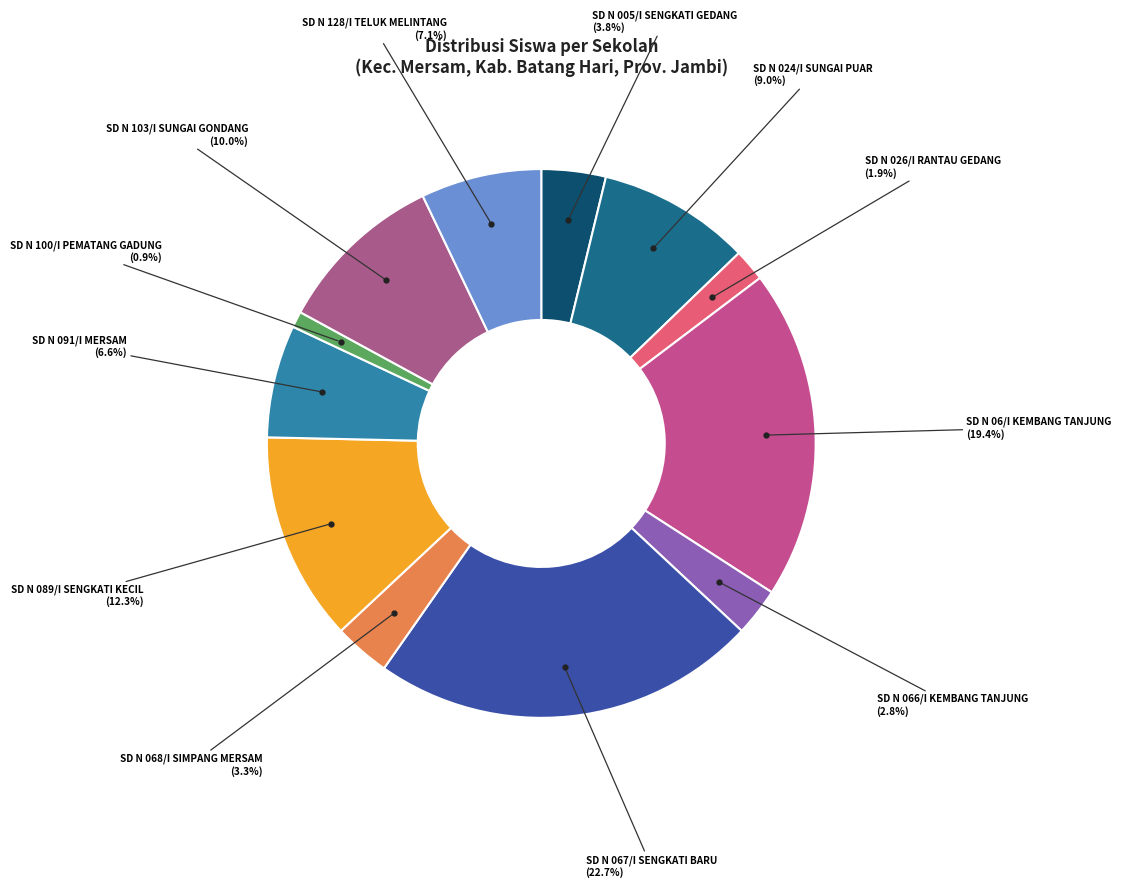

Rank the categories by value from highest to lowest.

SD NEGERI 067/I SENGKATI BARU, SD NEGERI 06/I KEMBANG TANJUNG, SD NEGERI 089/I SENGKATI KECIL, SD NEGERI 103/I SUNGAI GONDANG, SD NEGERI 024I SUNGAI PUAR, SD NEGERI 128/I TELUK MELINTANG, SD NEGERI 091/I MERSAM, SD NEGERI 005/I SENGKATI GEDANG, SD NEGERI 068/I SIMPANG MERSAM, SD NEGERI 066/I KEMBANG TANJUNG, SD NEGERI 026/I RANTAU GEDANG, SD NEGERI 100/I PEMATANG GADUNG